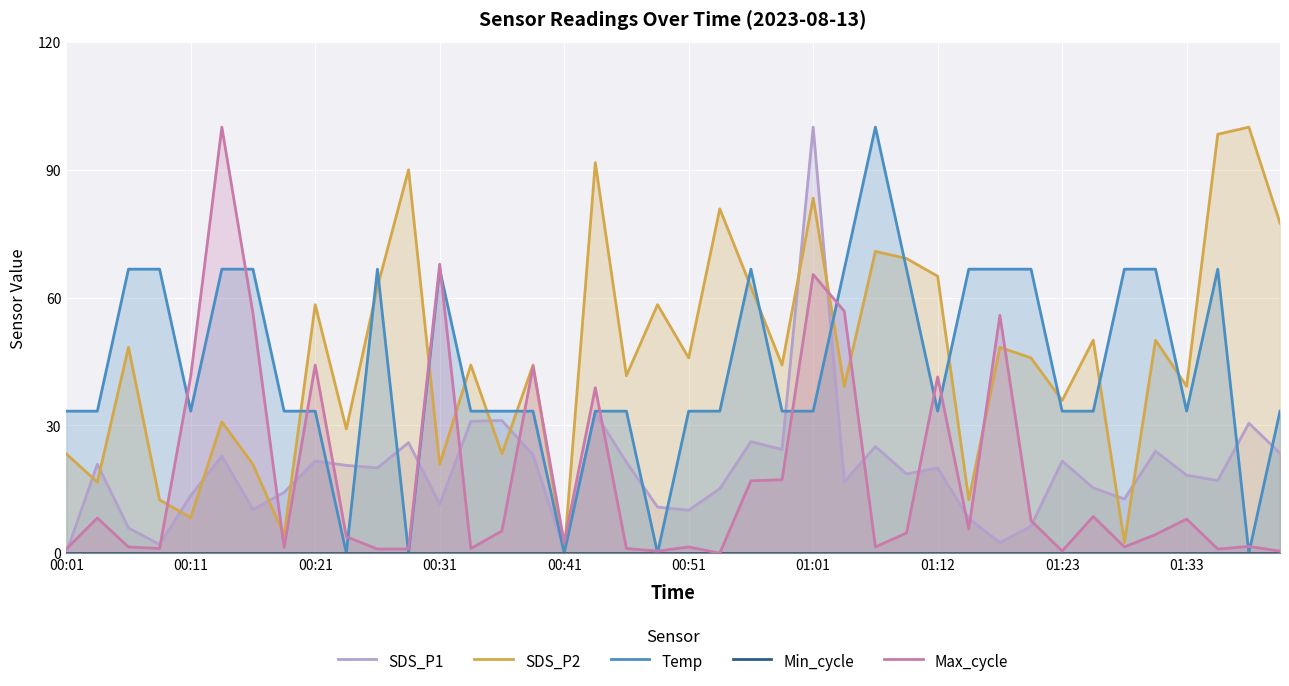

Reading right to left, list all the values displayed in this chart.

SDS_P1: 23.5	30.5	17.0	18.3	23.9	12.7	15.3	21.6	6.3	2.5	8.1	20.0	18.6	25.0	16.7	100.0	24.3	26.2	15.1	10.1	10.8	21.3	32.9	0.7	23.1	31.1	31.0	11.5	25.9	20.0	20.6	21.6	14.3	10.2	22.8	13.5	2.0	5.9	20.9	0.0
SDS_P2: 77.5	100.0	98.3	39.2	50.0	2.5	50.0	35.8	45.8	48.3	12.5	65.0	69.2	70.8	39.2	83.3	44.2	62.5	80.8	45.8	58.3	41.7	91.7	0.0	44.2	23.3	44.2	20.8	90.0	62.5	29.2	58.3	4.2	20.8	30.8	8.3	12.5	48.3	16.7	23.3
Temp: 33.3	0.0	66.7	33.3	66.7	66.7	33.3	33.3	66.7	66.7	66.7	33.3	66.7	100.0	66.7	33.3	33.3	66.7	33.3	33.3	0.0	33.3	33.3	0.0	33.3	33.3	33.3	66.7	0.0	66.7	0.0	33.3	33.3	66.7	66.7	33.3	66.7	66.7	33.3	33.3
Min_cycle: 0.0	0.0	0.0	0.0	0.0	0.0	0.0	0.0	0.0	0.0	0.0	0.0	0.0	0.0	0.0	0.0	0.0	0.0	0.0	0.0	0.0	0.0	0.0	0.0	0.0	0.0	0.0	0.0	0.0	0.0	0.0	0.0	0.0	0.0	0.0	0.0	0.0	0.0	0.0	0.0
Max_cycle: 0.5	1.6	1.0	8.0	4.4	1.5	8.6	0.5	7.6	55.8	5.7	41.4	4.7	1.5	56.8	65.4	17.2	17.0	0.0	1.5	0.5	1.1	38.8	2.4	43.8	5.2	1.1	67.8	1.0	1.0	3.9	44.2	1.3	56.3	100.0	41.5	1.1	1.5	8.3	1.0